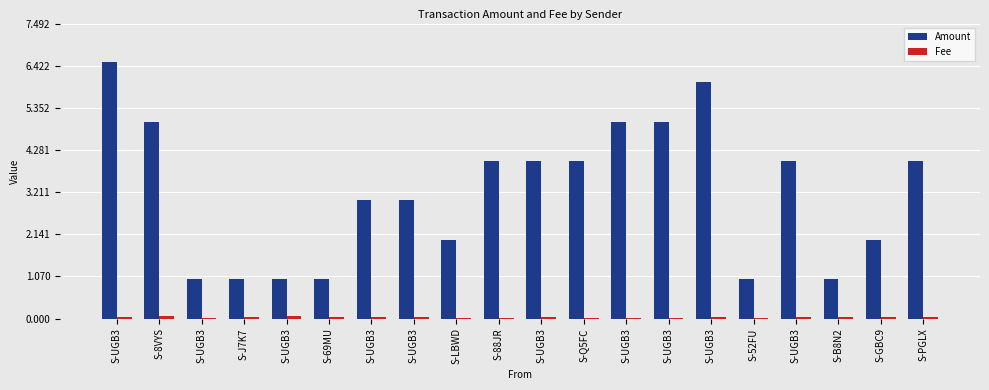

List the labels in order of Fee value, largest first.

S-8VYS, S-UGB3, S-UGB3, S-GBC9, S-69MU, S-UGB3, S-UGB3, S-PGLX, S-UGB3, S-J7K7, S-UGB3, S-UGB3, S-B8N2, S-LBWD, S-88JR, S-Q5FC, S-UGB3, S-UGB3, S-UGB3, S-52FU